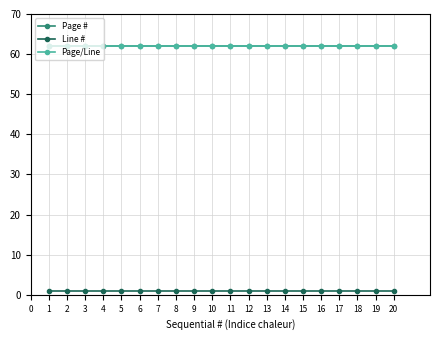

Does the chart have visible grid lines?

Yes